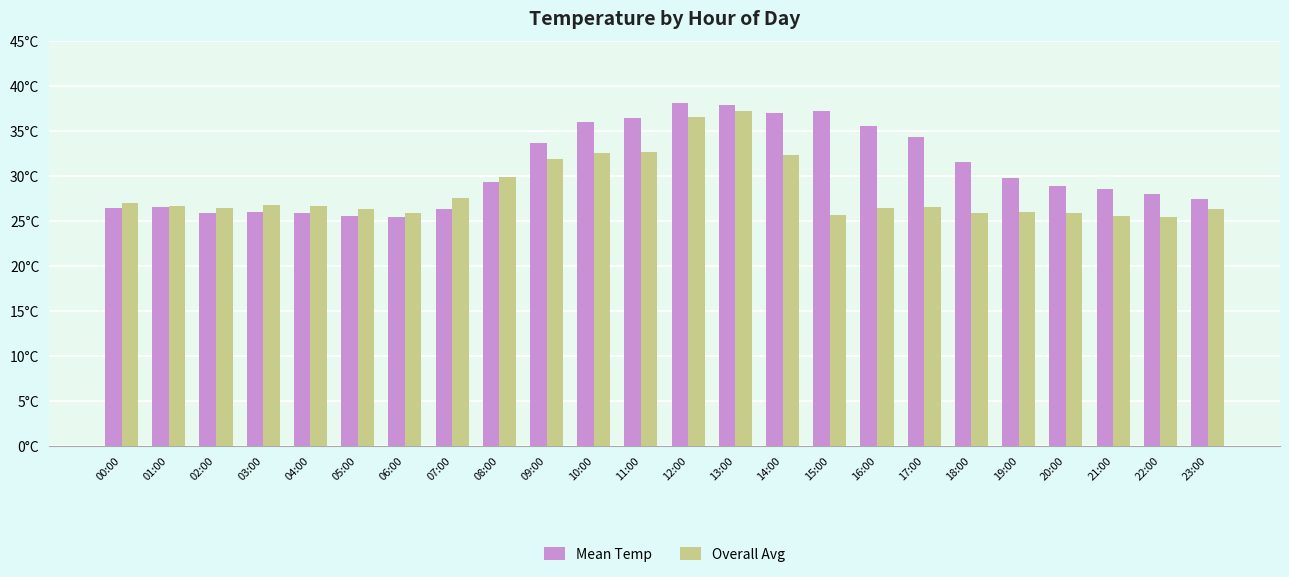

Reading right to left, transcribe all the data shown in this chart.

Mean Temp: 23:00=27.5	22:00=28.0	21:00=28.6	20:00=28.9	19:00=29.8	18:00=31.6	17:00=34.4	16:00=35.6	15:00=37.2	14:00=37.0	13:00=37.9	12:00=38.1	11:00=36.5	10:00=36.0	09:00=33.7	08:00=29.3	07:00=26.3	06:00=25.5	05:00=25.6	04:00=25.9	03:00=26.0	02:00=25.9	01:00=26.6	00:00=26.5
Overall Avg: 23:00=26.3	22:00=25.5	21:00=25.6	20:00=25.9	19:00=26.0	18:00=25.9	17:00=26.6	16:00=26.5	15:00=25.7	14:00=32.3	13:00=37.2	12:00=36.6	11:00=32.7	10:00=32.6	09:00=31.9	08:00=29.9	07:00=27.6	06:00=25.9	05:00=26.4	04:00=26.7	03:00=26.8	02:00=26.5	01:00=26.7	00:00=27.0